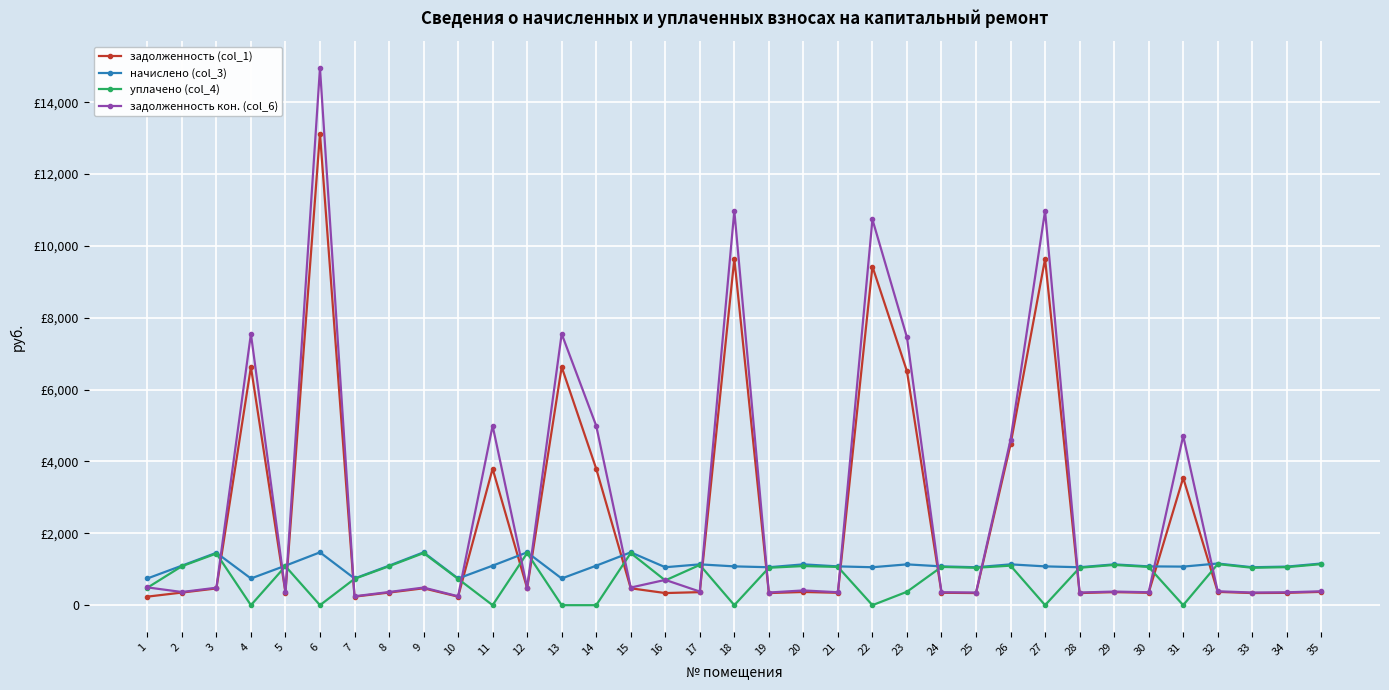

Rank the series by their maximum value, from highest to lowest.

задолженность кон. (col_6), задолженность (col_1), начислено (col_3), уплачено (col_4)